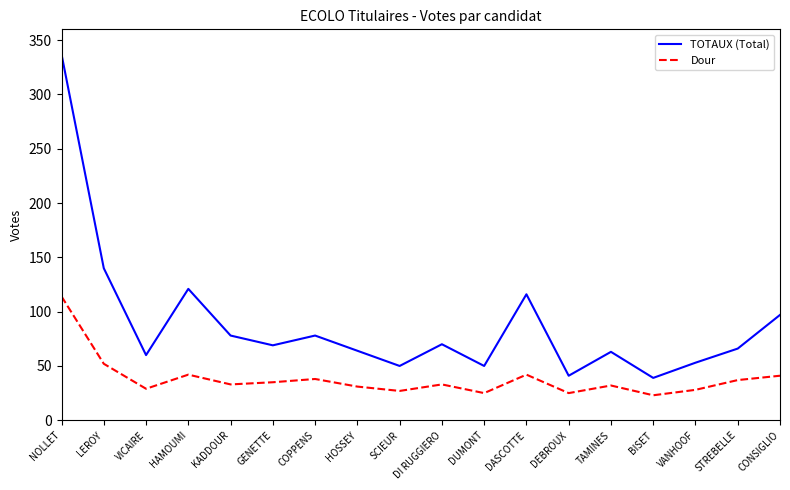

True or false: Dour and TOTAUX (Total) intersect in this chart.

False